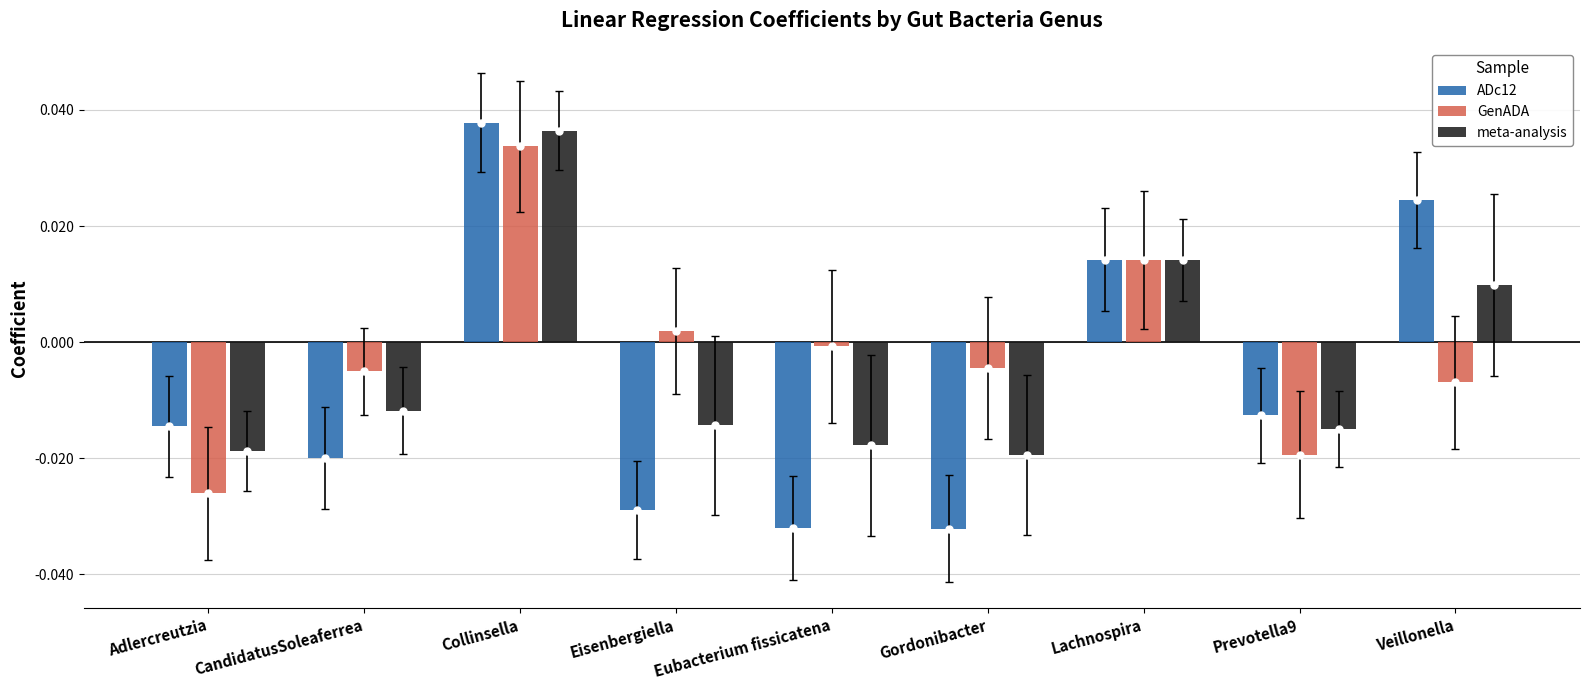

Which label corresponds to the largest value in the chart?

Collinsella